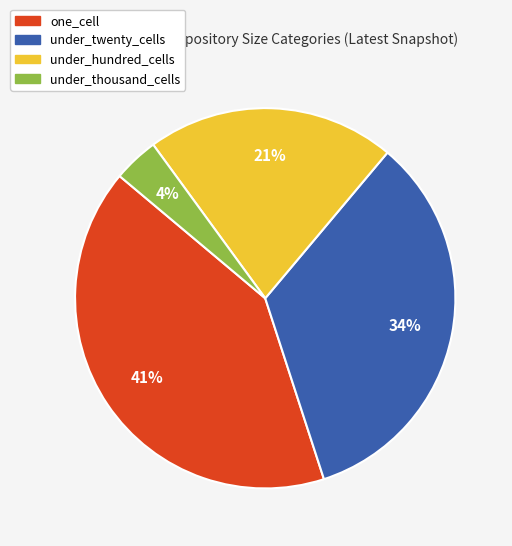

Does any single category account for the majority?

No